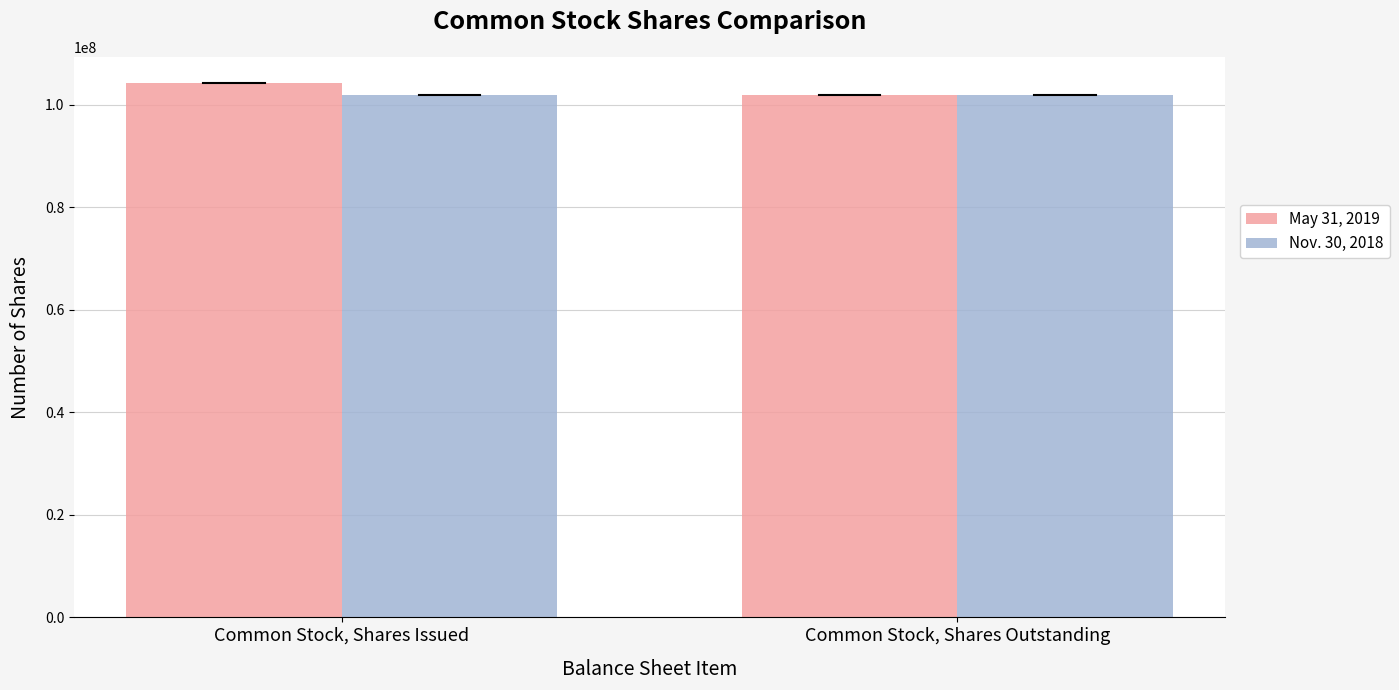

Reading left to right, what are all the values shown in this chart?

May 31, 2019: Common Stock, Shares Issued=104156775	Common Stock, Shares Outstanding=101976900
Nov. 30, 2018: Common Stock, Shares Issued=101976900	Common Stock, Shares Outstanding=101976900